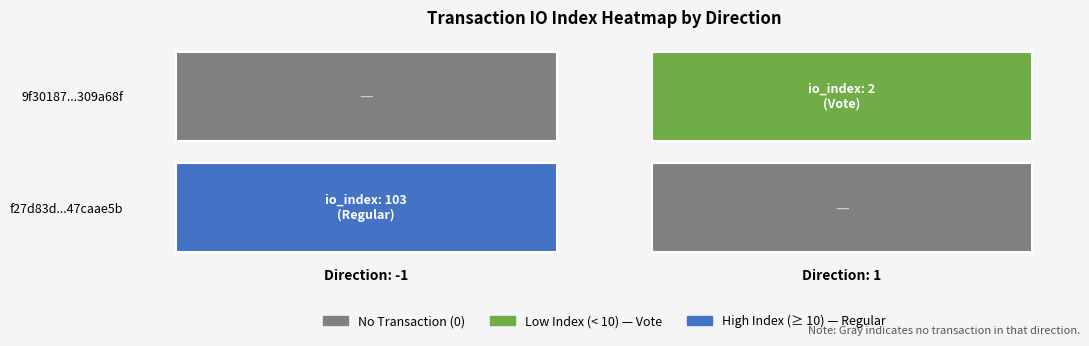

Rank the series at direction from lowest to highest value.

f27d83d199854a93c6bf1e3285a82ec47caae5b, 9f30187a976ba0ba32e65dde4e021aa3309a68f